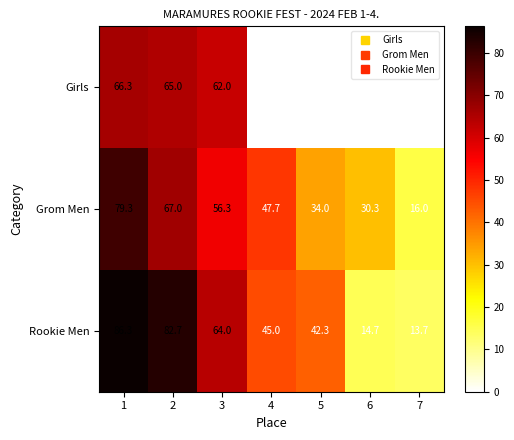

Which series has the largest range (max minus min)?

Rookie Men